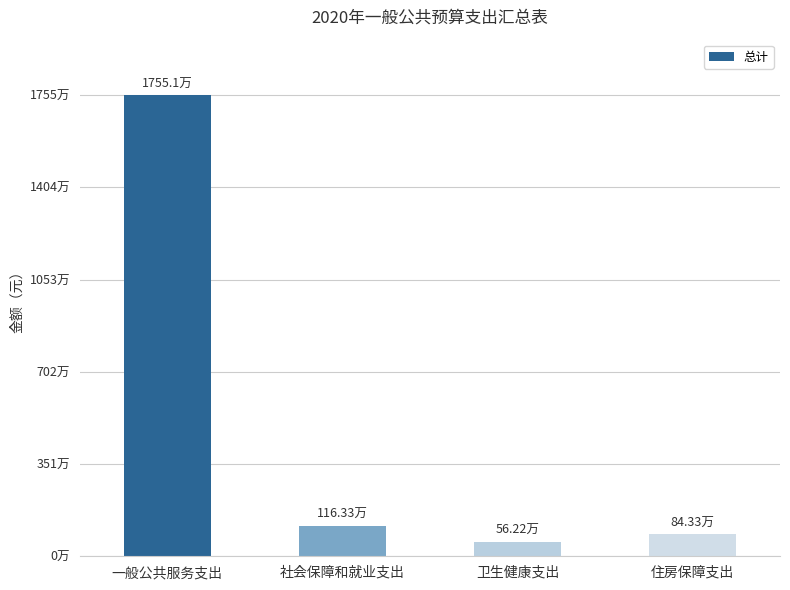

Rank the categories by value from lowest to highest.

卫生健康支出, 住房保障支出, 社会保障和就业支出, 一般公共服务支出